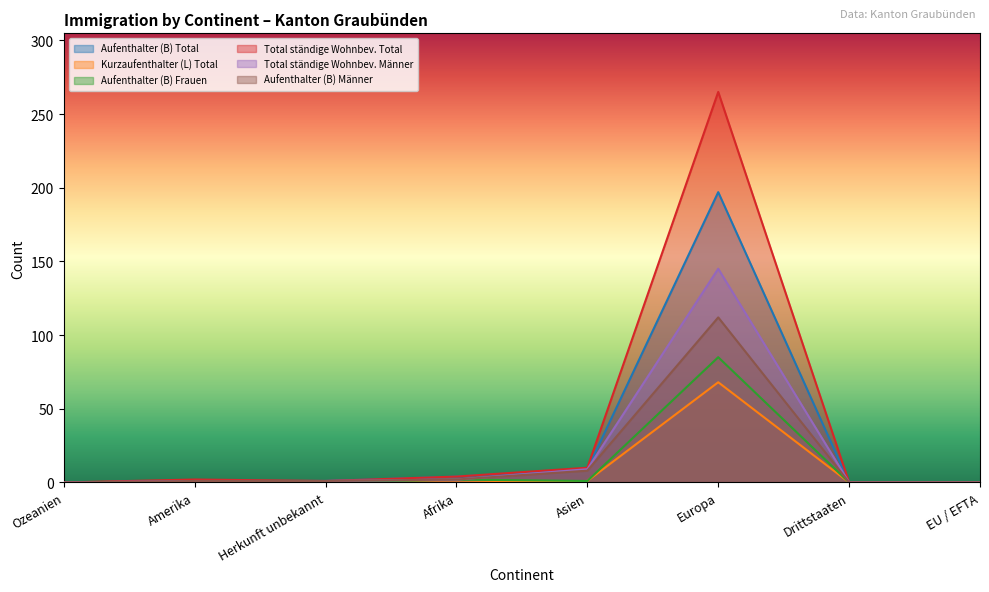

How many data points in Aufenthalter (B) Total are above 1?

3